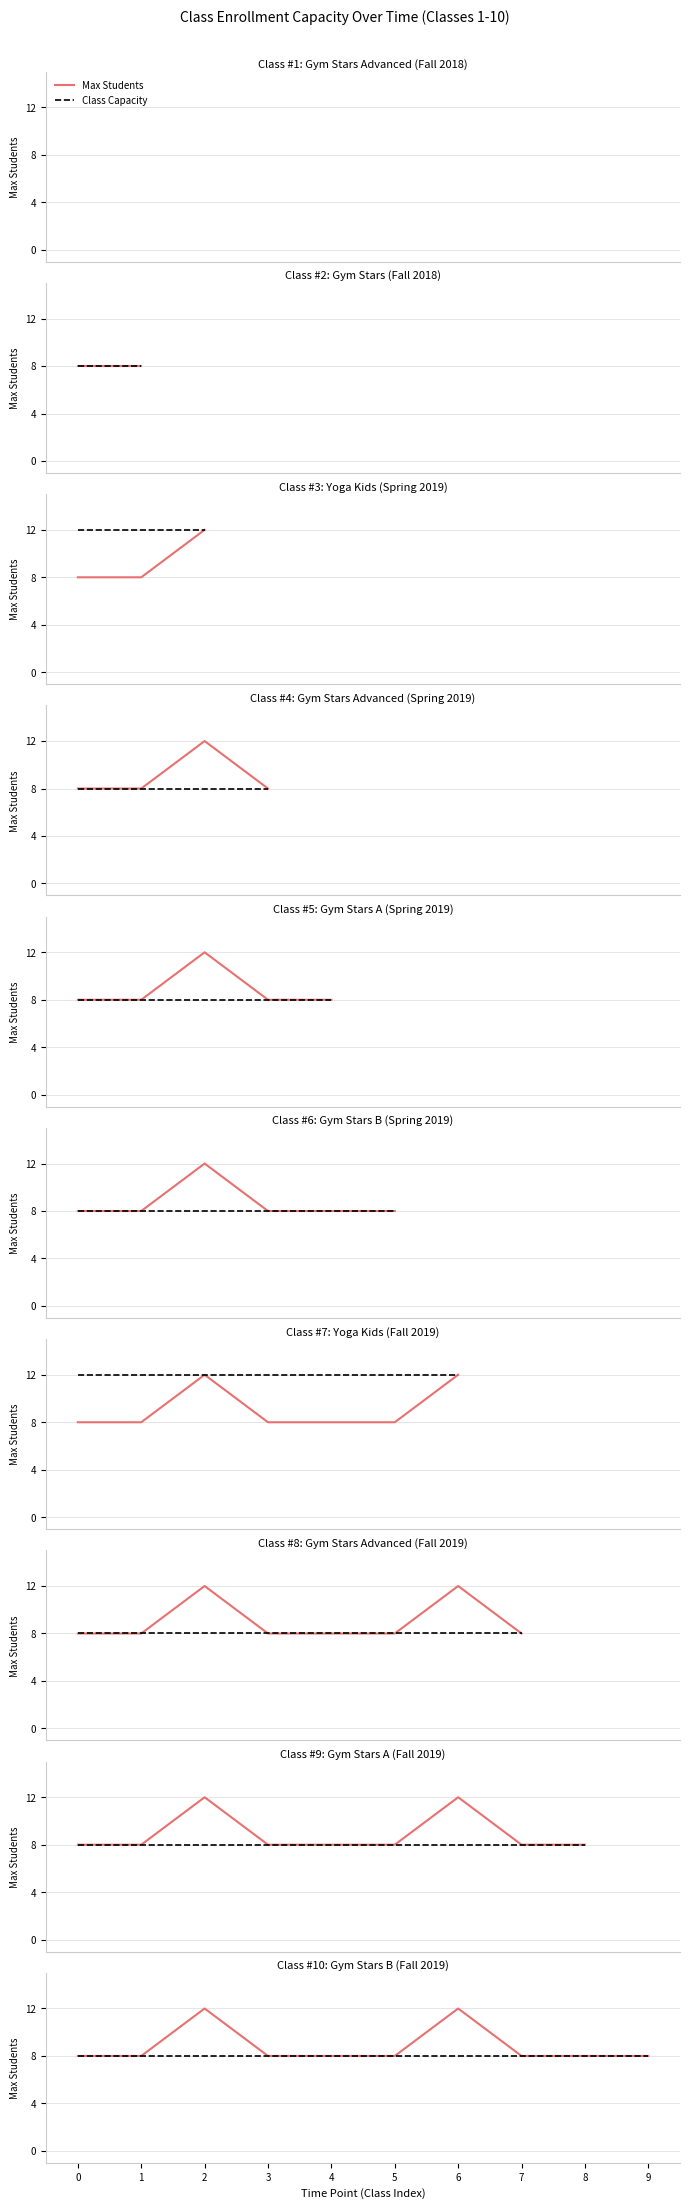

Is this an area chart (filled region under the line)?

No